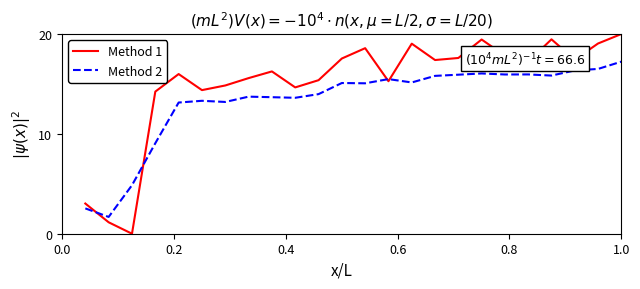

What is the sum of all Method 2 values?

319.2